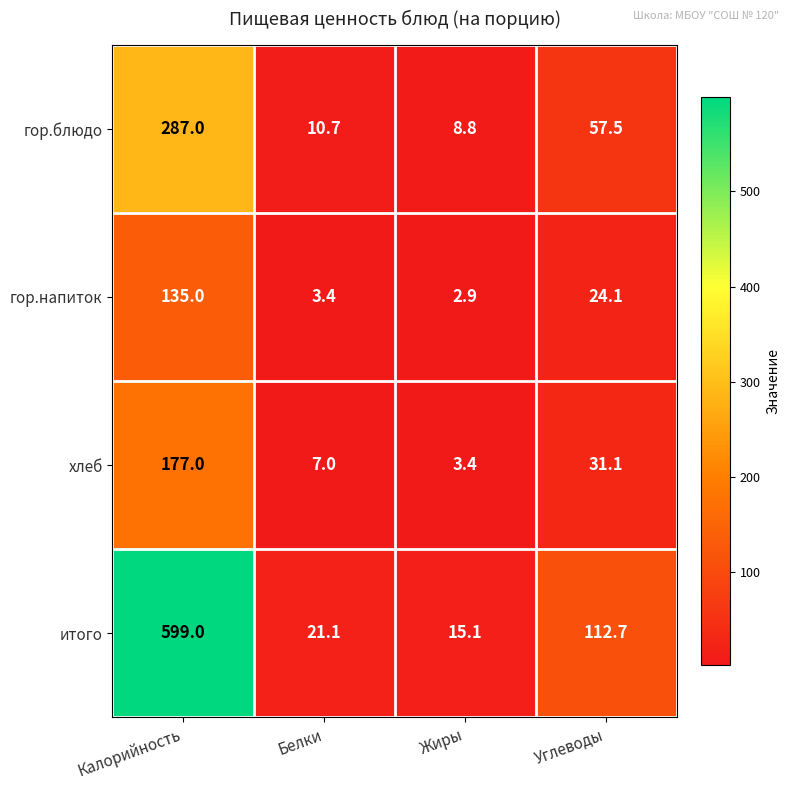

Is it true that итого equals 21.1 at Белки?

True